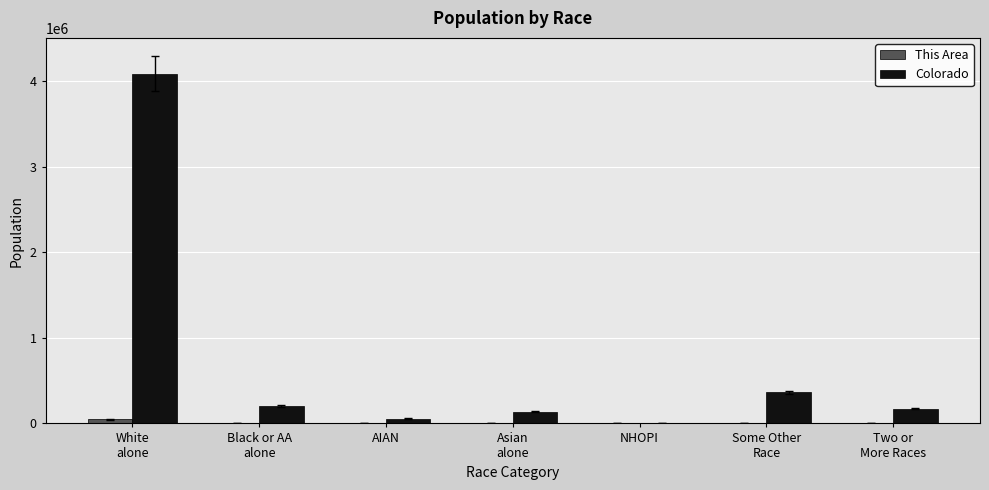

Which series has the largest total across all categories?

Colorado